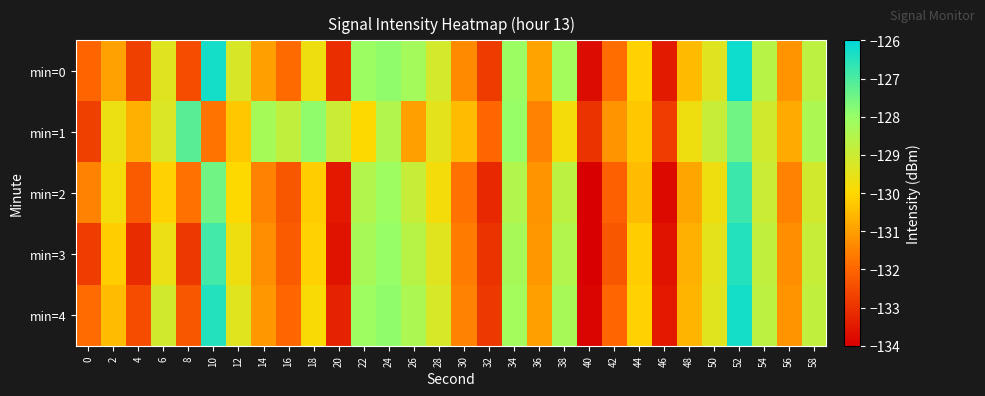

How many distinct data groups are displayed?

5